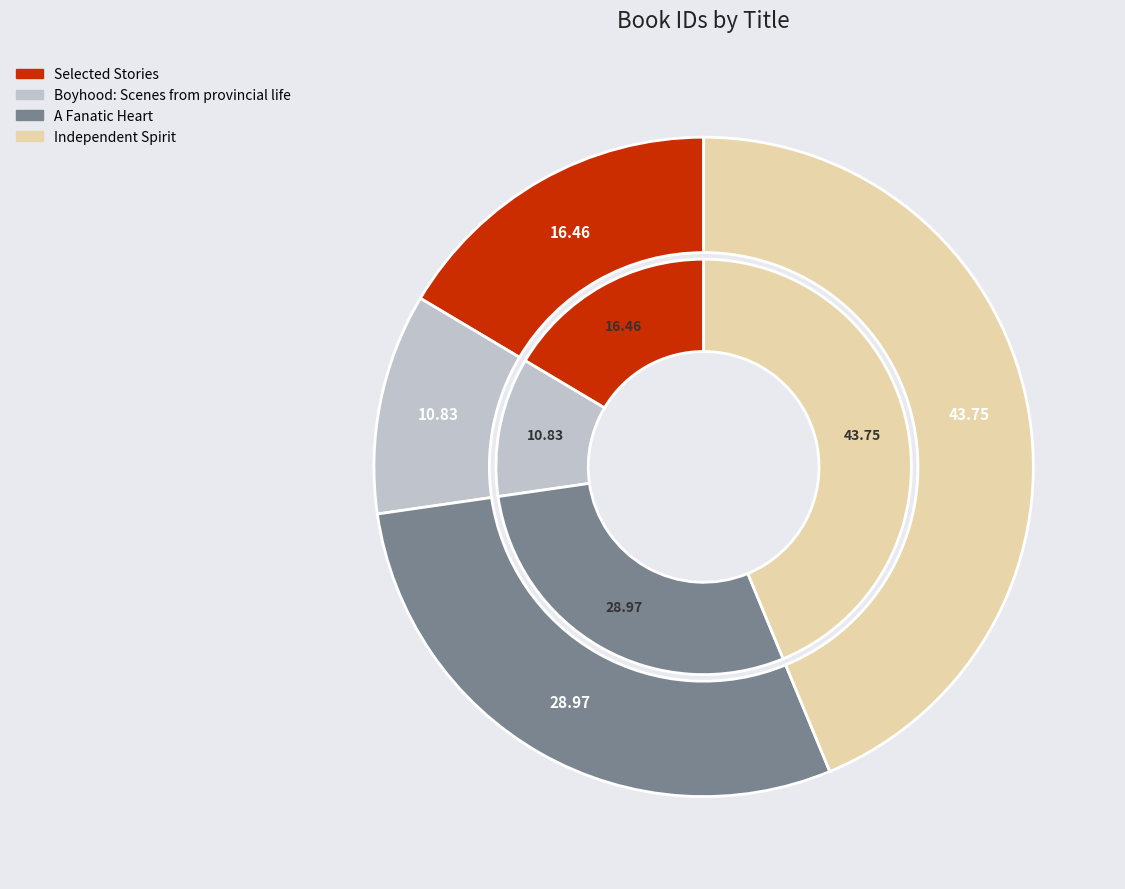

Between A Fanatic Heart and Independent Spirit, which is larger?

Independent Spirit